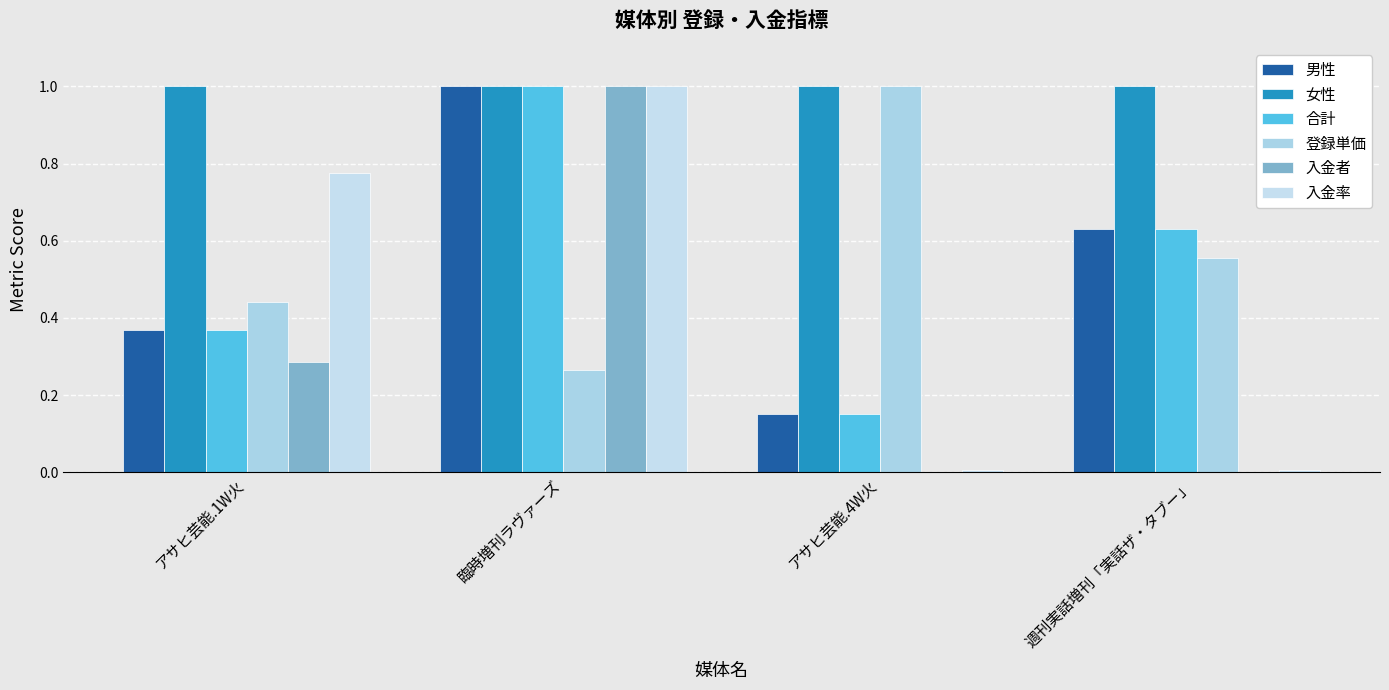

Reading left to right, what are all the values shown in this chart?

男性: 0.4	1.0	0.2	0.6
女性: 1.0	1.0	1.0	1.0
合計: 0.4	1.0	0.2	0.6
登録単価: 0.4	0.3	1.0	0.6
入金者: 0.3	1.0	0.0	0.0
入金率: 0.8	1.0	0.0	0.0